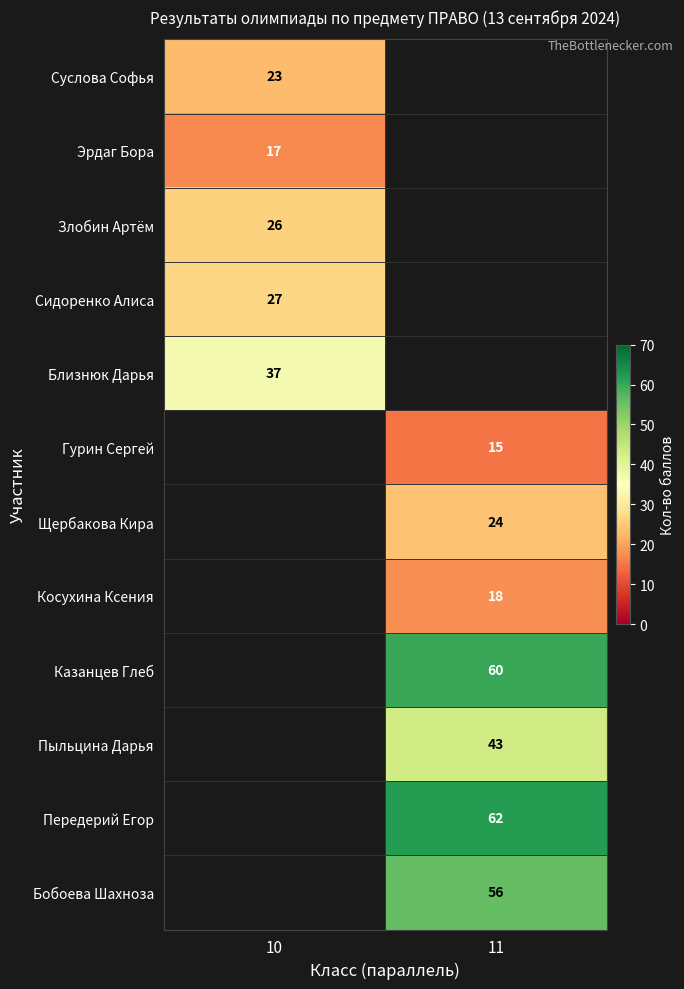

The Суслова Софья series shows 7 at 10. True or false?

False